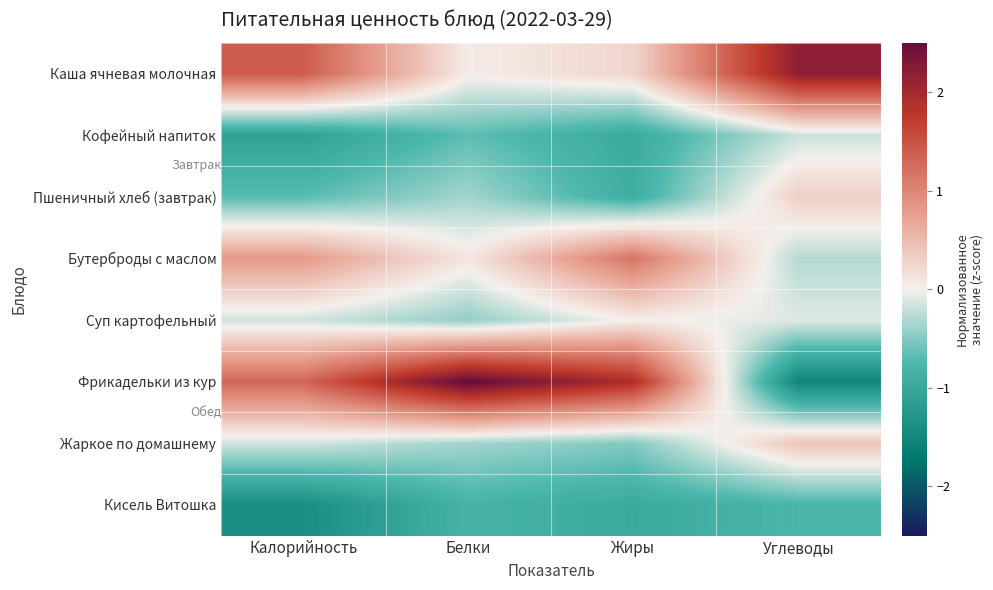

At which category is the sum across all series the highest?

Углеводы